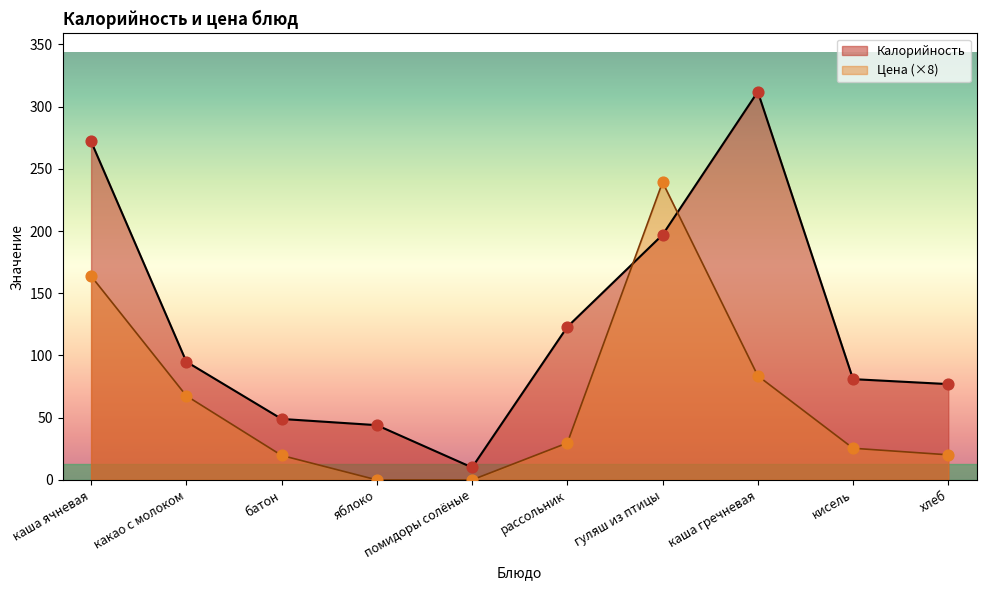

At how many categories does at least one series exceed 85?

5